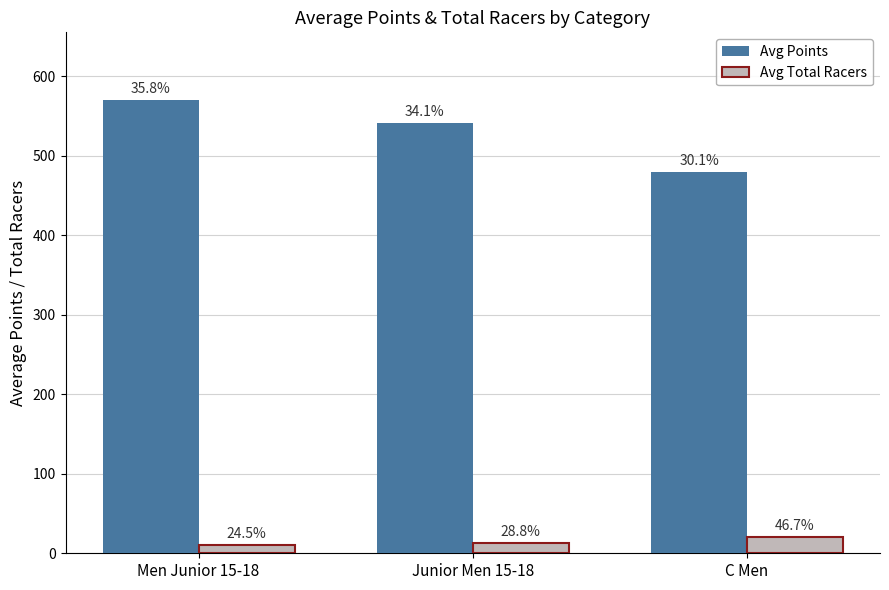

What are all the series names shown in the legend?

Avg Points, Avg Total Racers